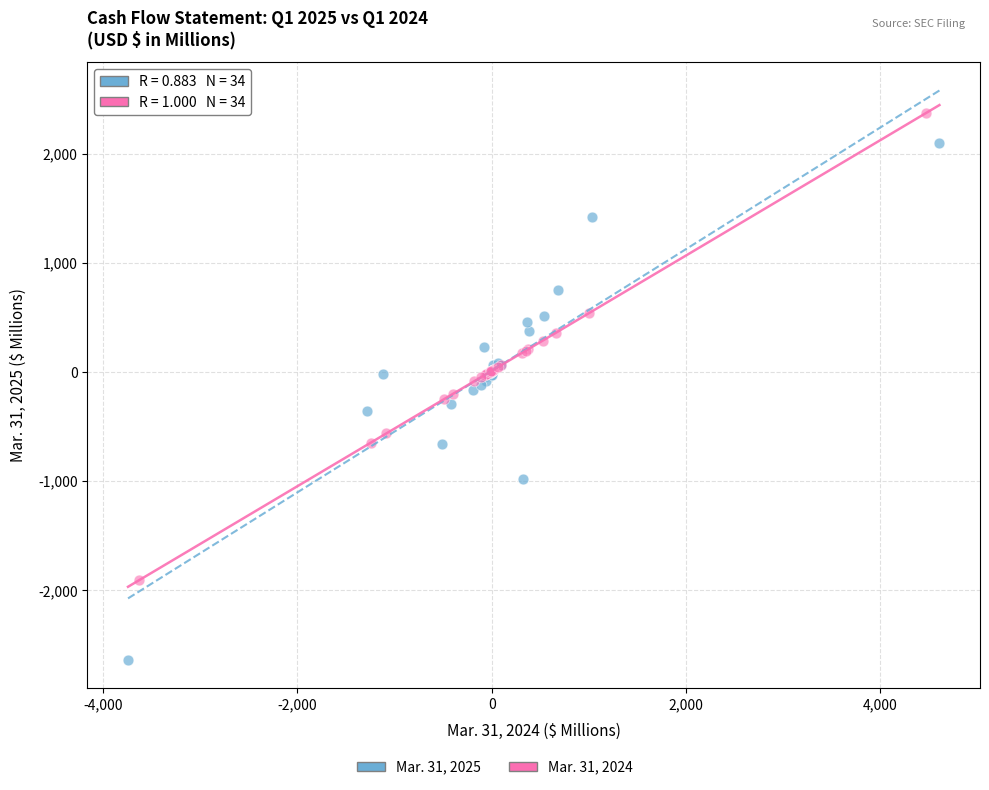

Which series reaches the maximum Y coordinate?

Mar. 31, 2024